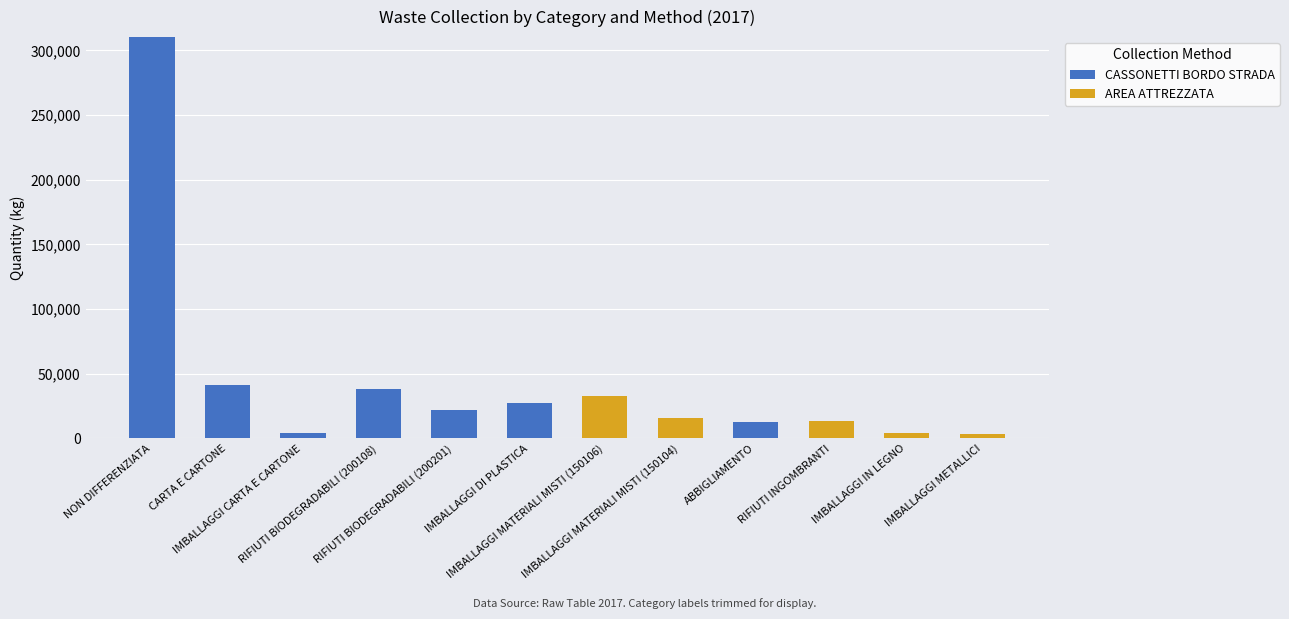

What is the approximate value of CASSONETTI BORDO STRADA at RIFIUTI BIODEGRADABILI (200108), to the nearest 100?

38300